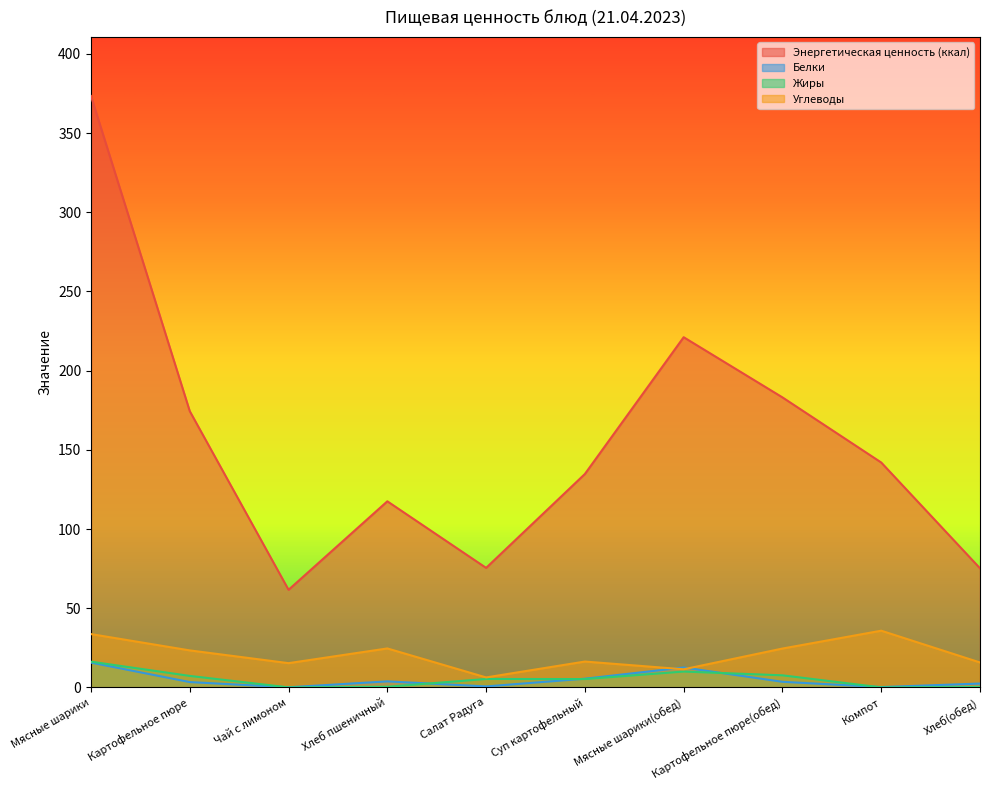

Which label corresponds to the smallest value in the chart?

Компот